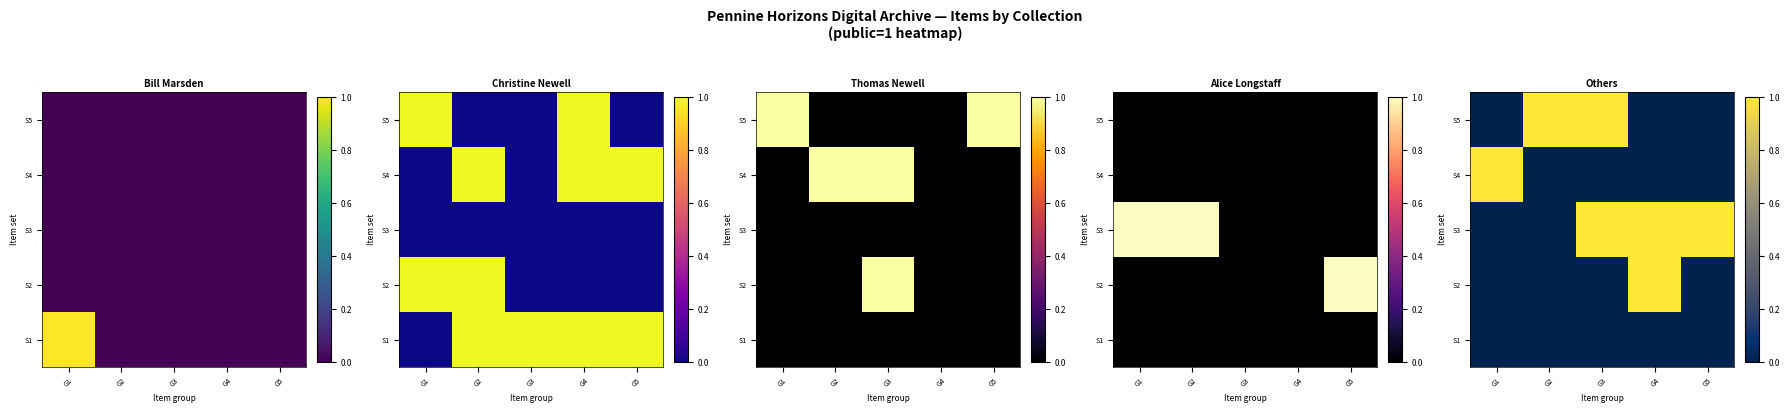

How many S5 values are between 0 and 1?

5